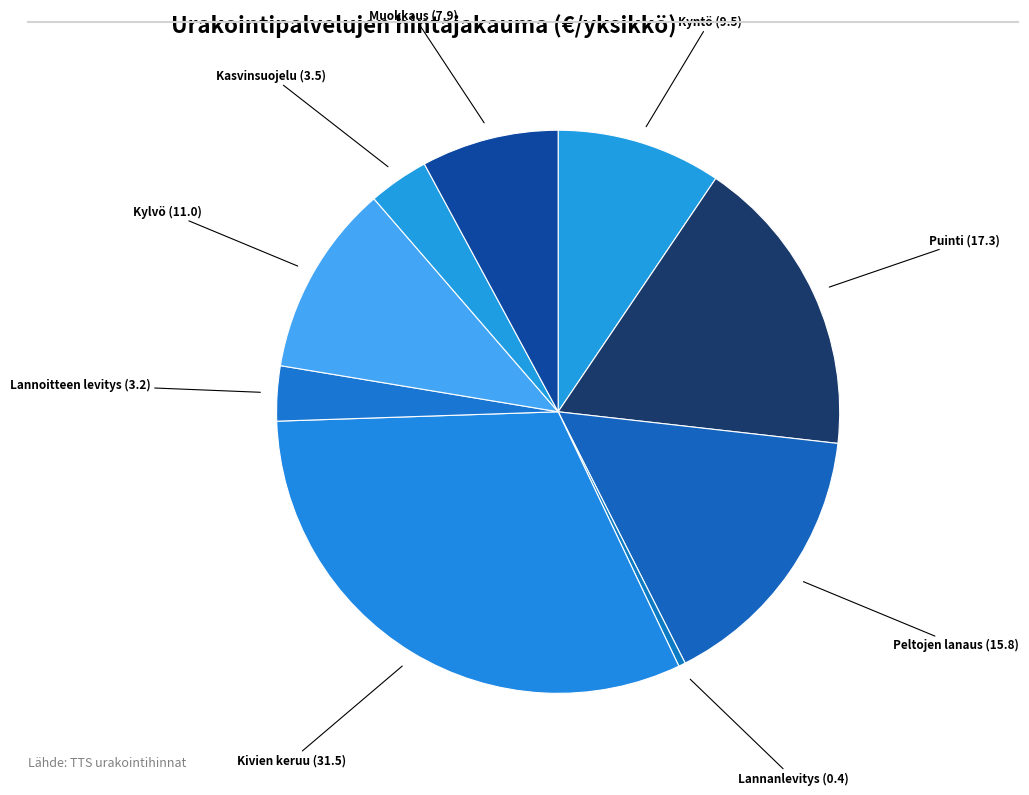

How many segments does this pie chart have?

9